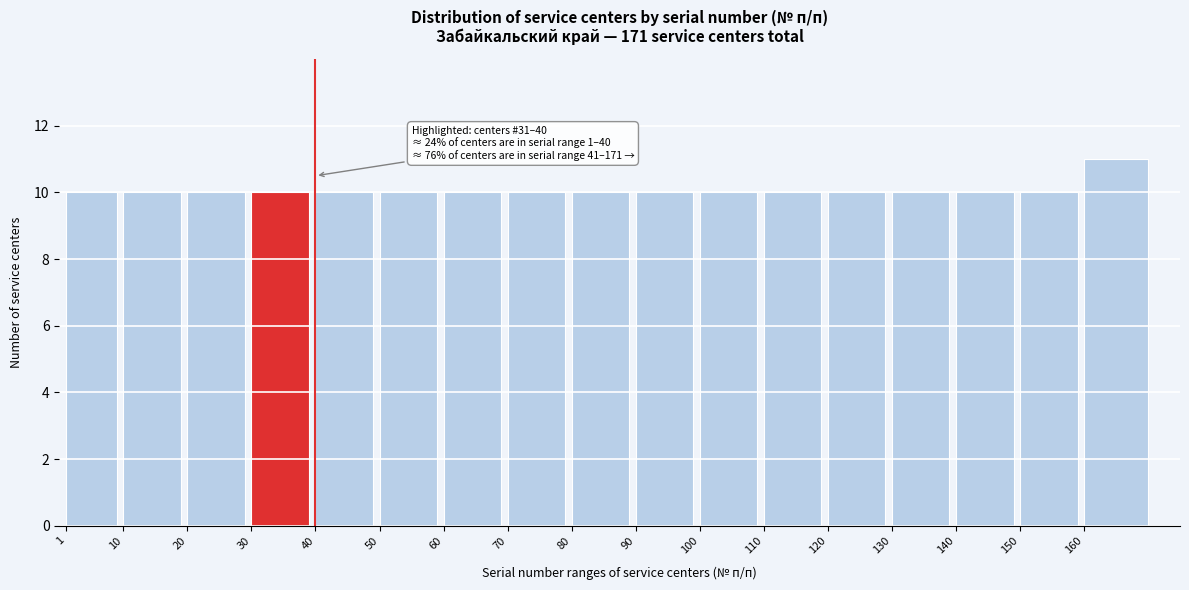

Reading left to right, what are all the values shown in this chart?

10	10	10	10	10	10	10	10	10	10	10	10	10	10	10	10	11